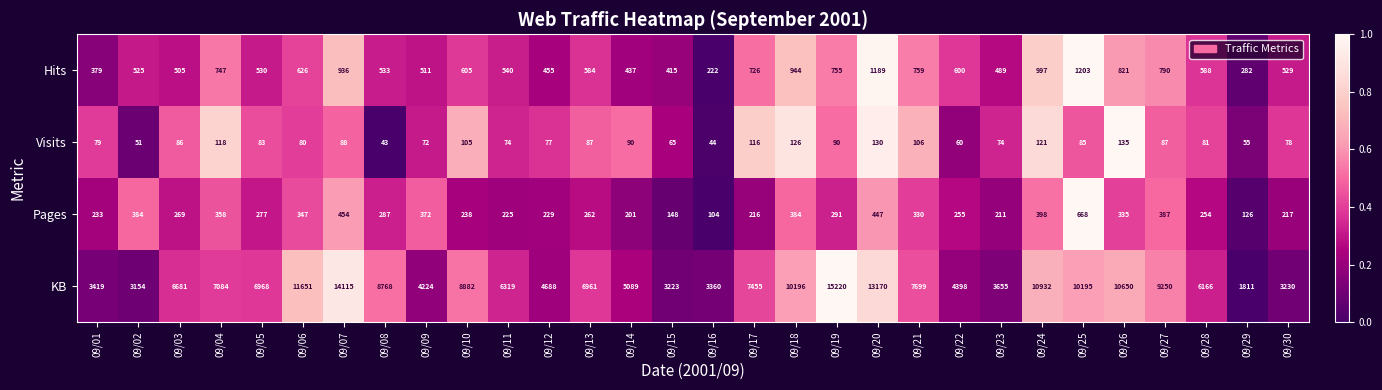

Which series has the widest spread of values?

KB